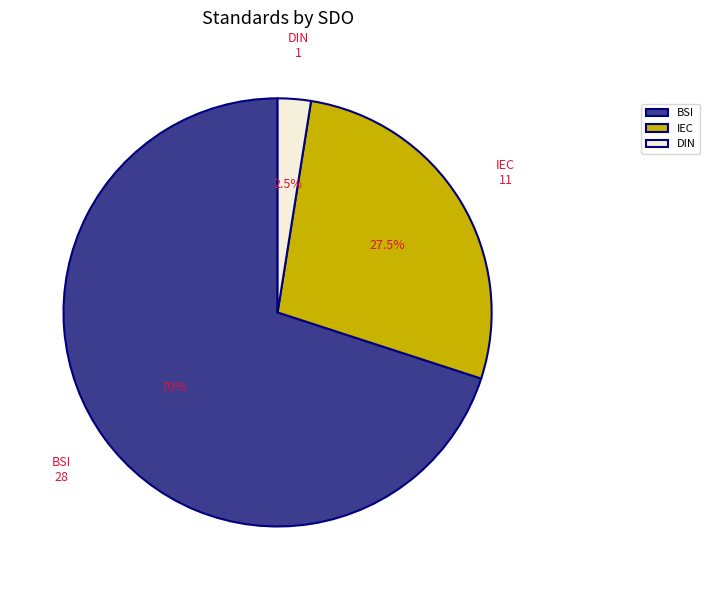

What is the ratio of the value at IEC to the value at BSI?

0.4